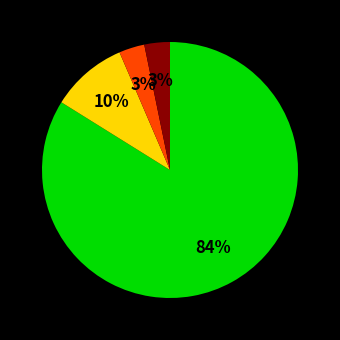

To the nearest percent, what is the average slice percentage?

25%